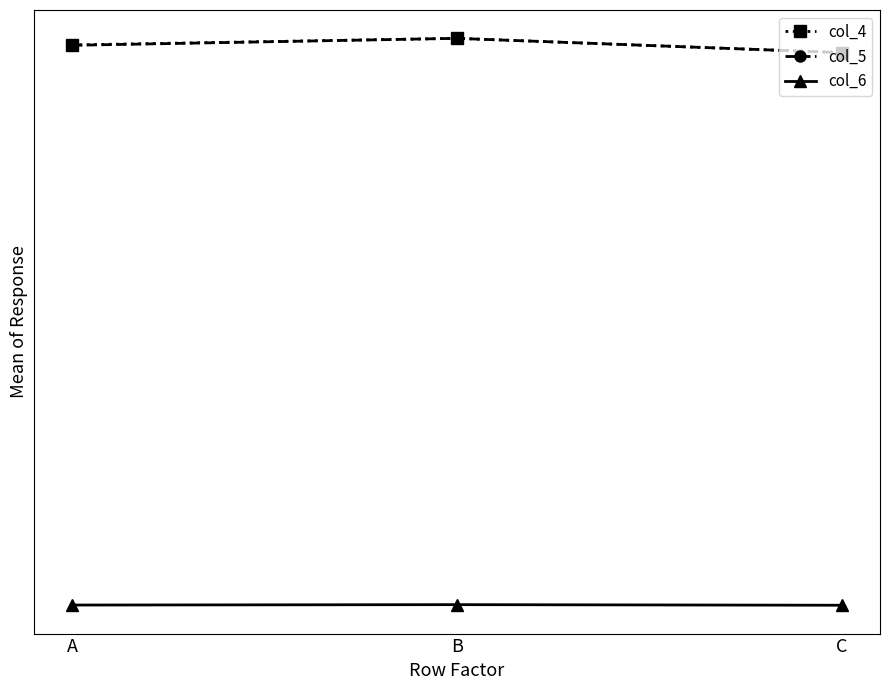

Reading left to right, list all the values displayed in this chart.

col_4: A=9909.3	B=10018.8	C=9781.8
col_5: A=9903.2	B=10018.8	C=9781.8
col_6: A=618.5	B=625.2	C=615.4